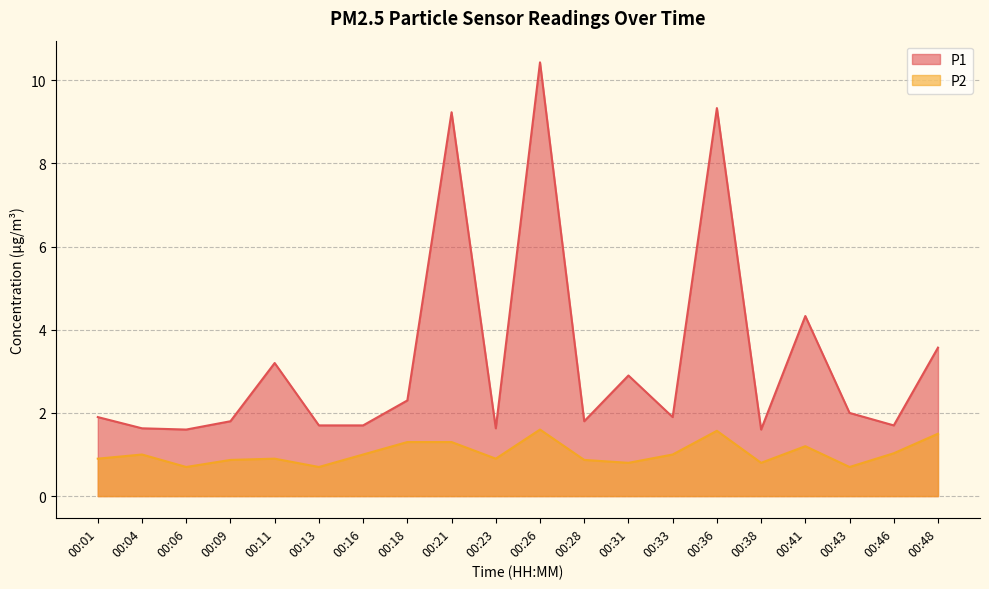

What is the difference between the P2 values at 00:23 and 00:13?

0.2